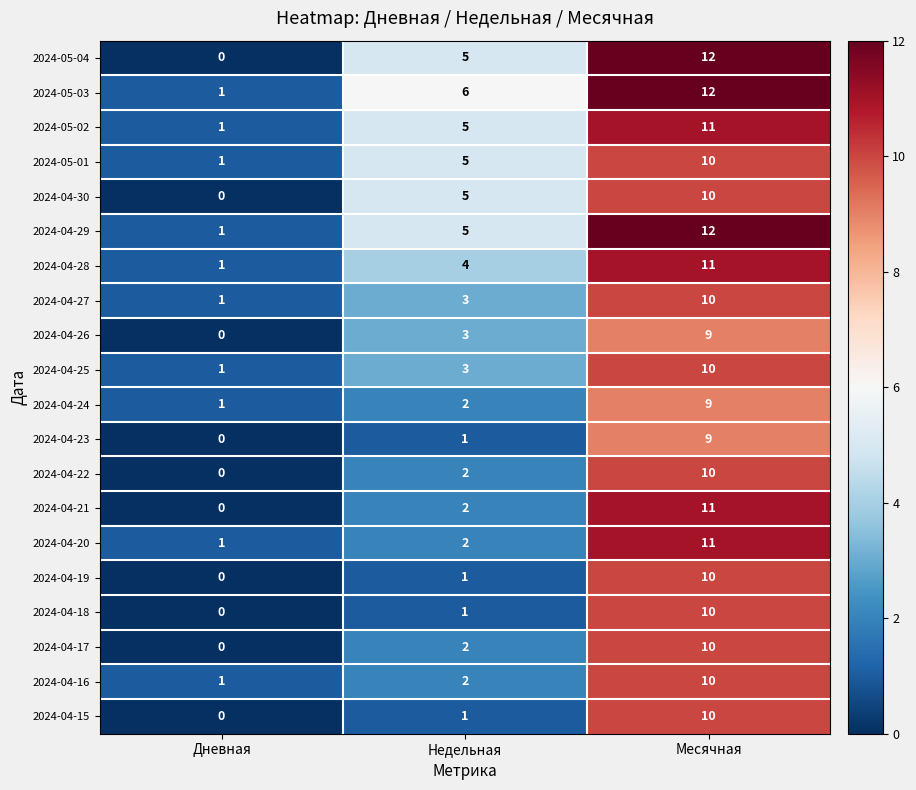

How many 2024-05-02 values are between 1 and 11?

3